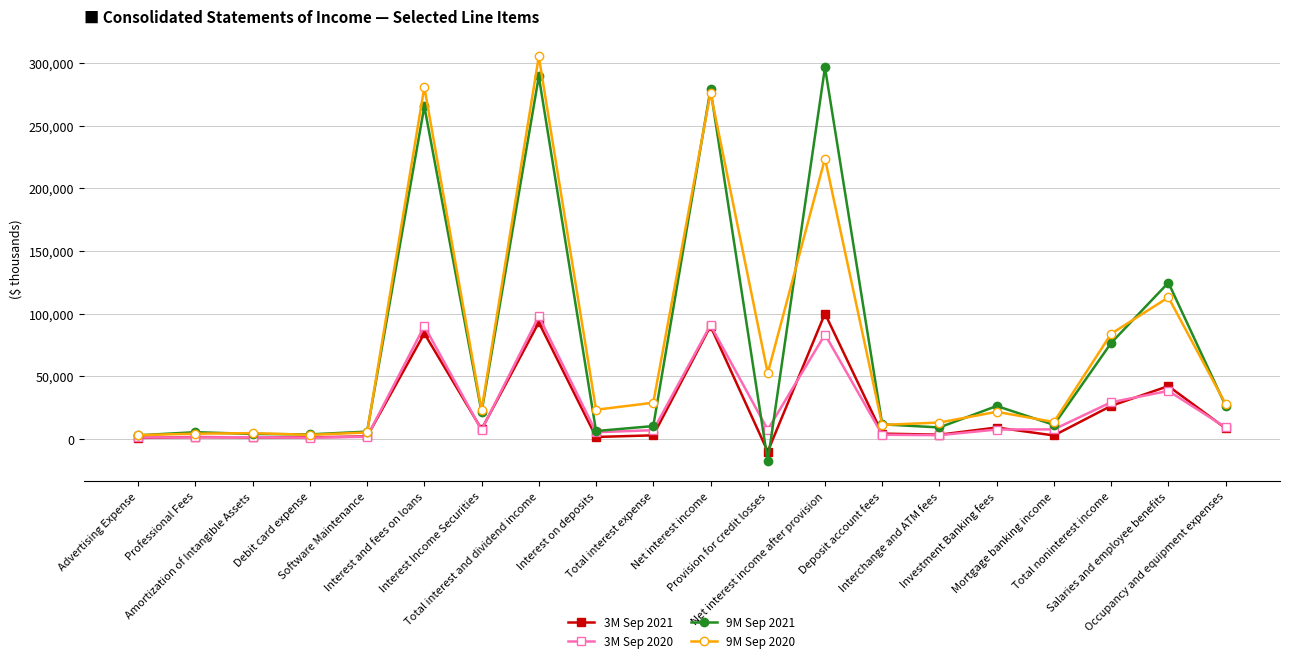

At how many categories does at least one series exceed 183244?

4